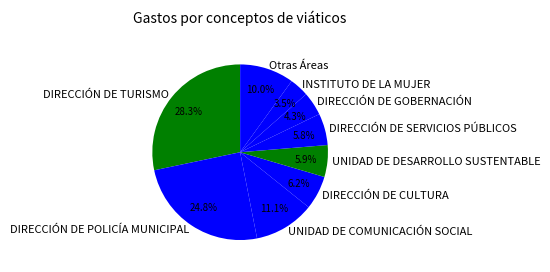

Is there any slice that represents more than half of the pie?

No